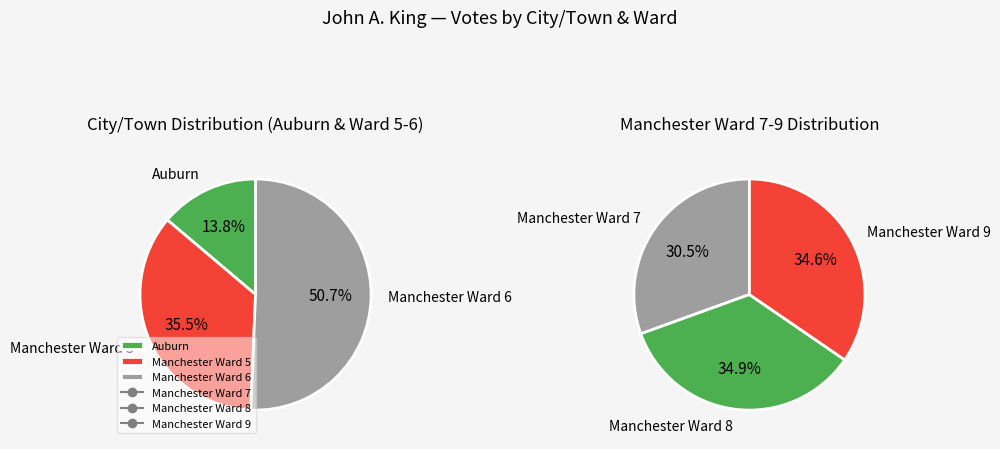

The Manchester Ward 9 slice represents 34% of the pie. True or false?

False